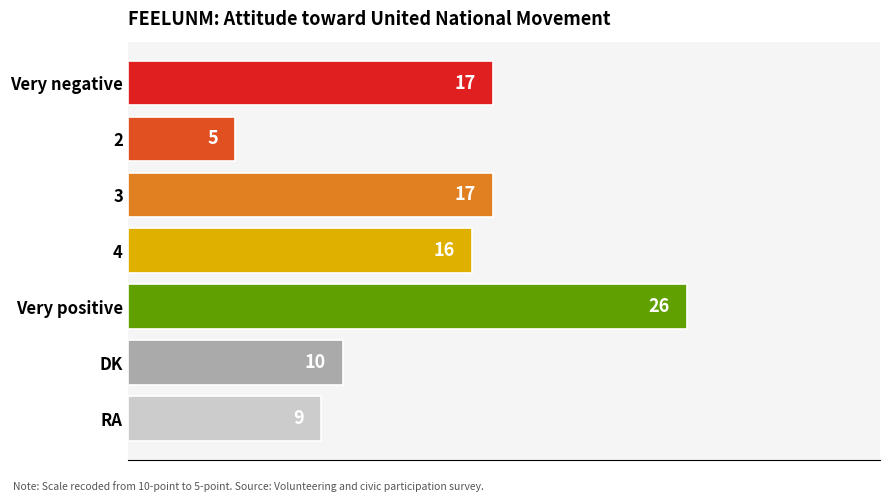

Reading bottom to top, what are all the values shown in this chart?

RA=9	DK=10	Very positive=26	4=16	3=17	2=5	Very negative=17